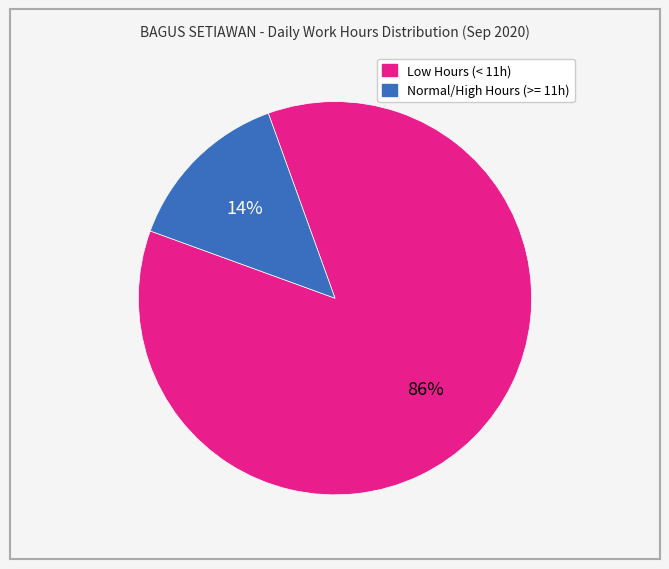

What percentage is the Normal/High Hours (>= 11h) slice, to the nearest percent?

14%